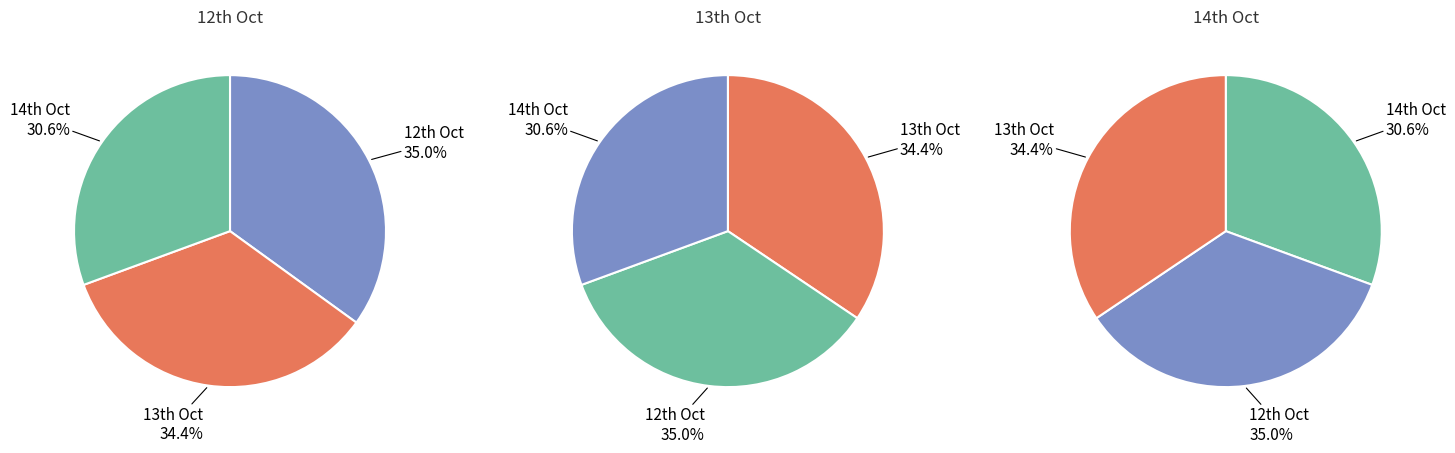

To the nearest percent, what is the average slice percentage?

33%